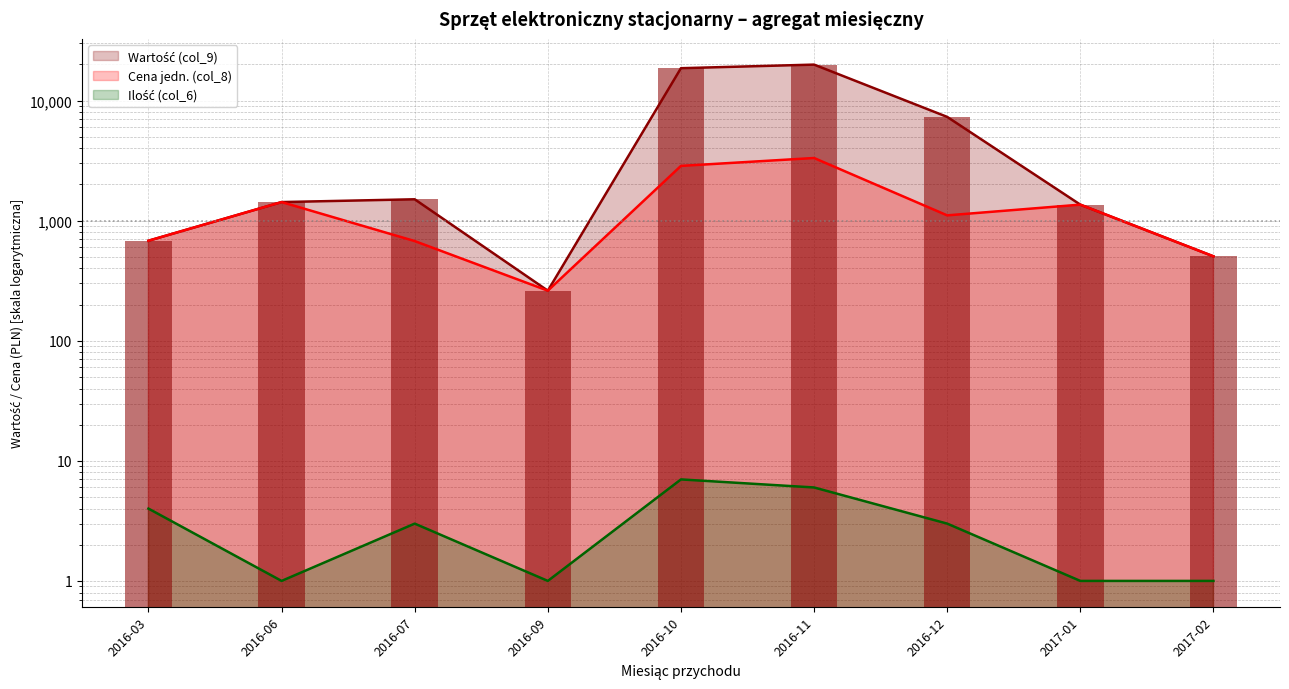

How many distinct data groups are displayed?

3